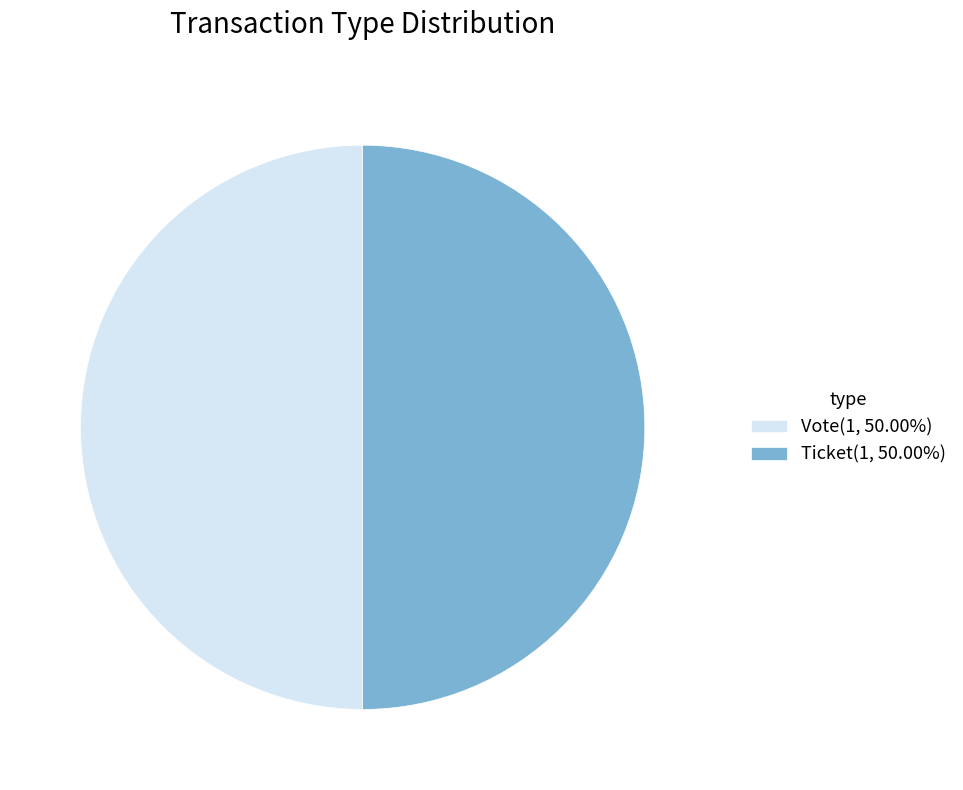

Combined, do Ticket(1, 50.00%) and Vote(1, 50.00%) account for over 50%?

Yes